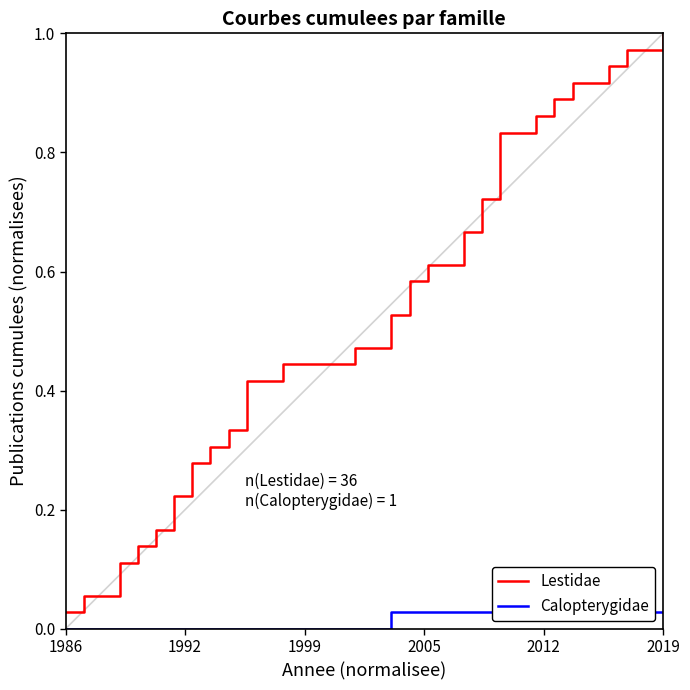

Reading left to right, extract all data points from this chart.

Lestidae: 0.0	0.1	0.1	0.1	0.1	0.2	0.2	0.3	0.3	0.3	0.4	0.4	0.4	0.4	0.4	0.4	0.5	0.5	0.5	0.6	0.6	0.6	0.7	0.7	0.8	0.8	0.9	0.9	0.9	0.9	0.9	1.0	1.0	1.0
Calopterygidae: 0.0	0.0	0.0	0.0	0.0	0.0	0.0	0.0	0.0	0.0	0.0	0.0	0.0	0.0	0.0	0.0	0.0	0.0	0.0	0.0	0.0	0.0	0.0	0.0	0.0	0.0	0.0	0.0	0.0	0.0	0.0	0.0	0.0	0.0